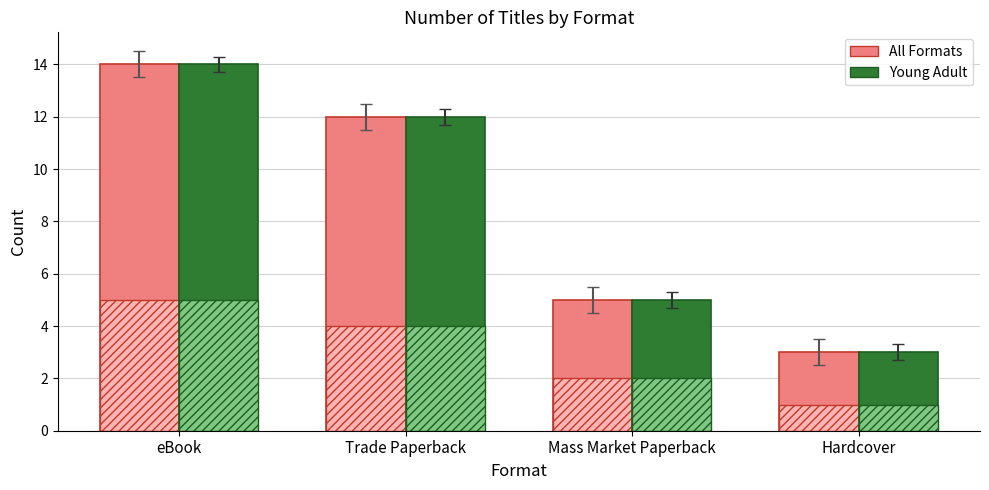

Reading left to right, extract all data points from this chart.

All Formats: eBook=14	Trade Paperback=12	Mass Market Paperback=5	Hardcover=3
Young Adult: eBook=14	Trade Paperback=12	Mass Market Paperback=5	Hardcover=3